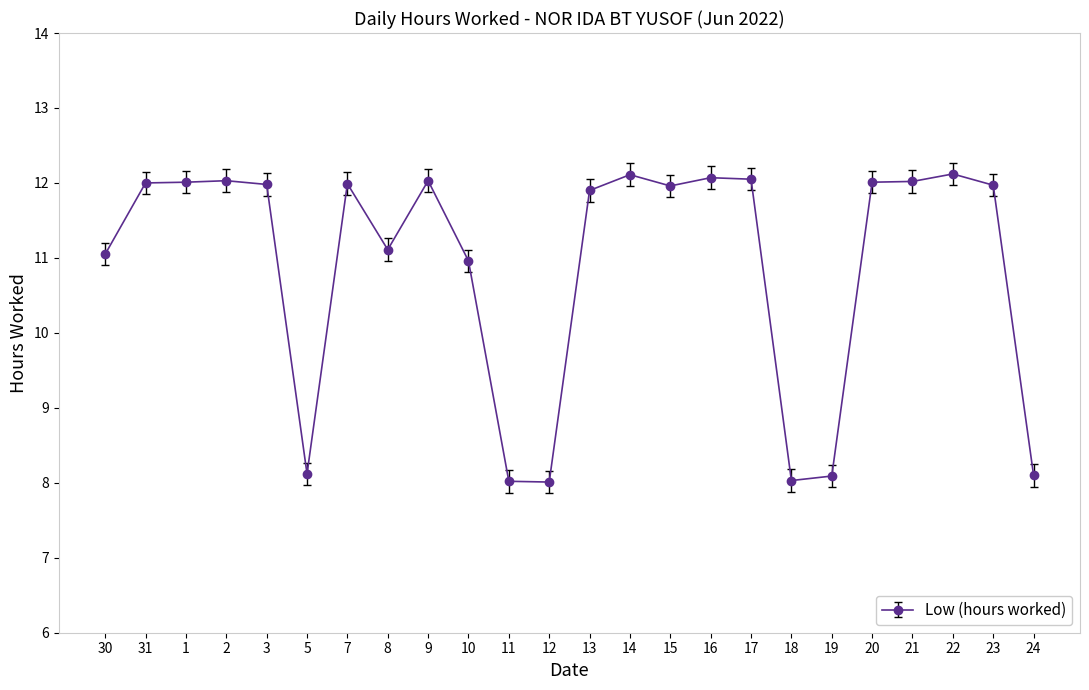

What is the greatest value displayed?

12.1